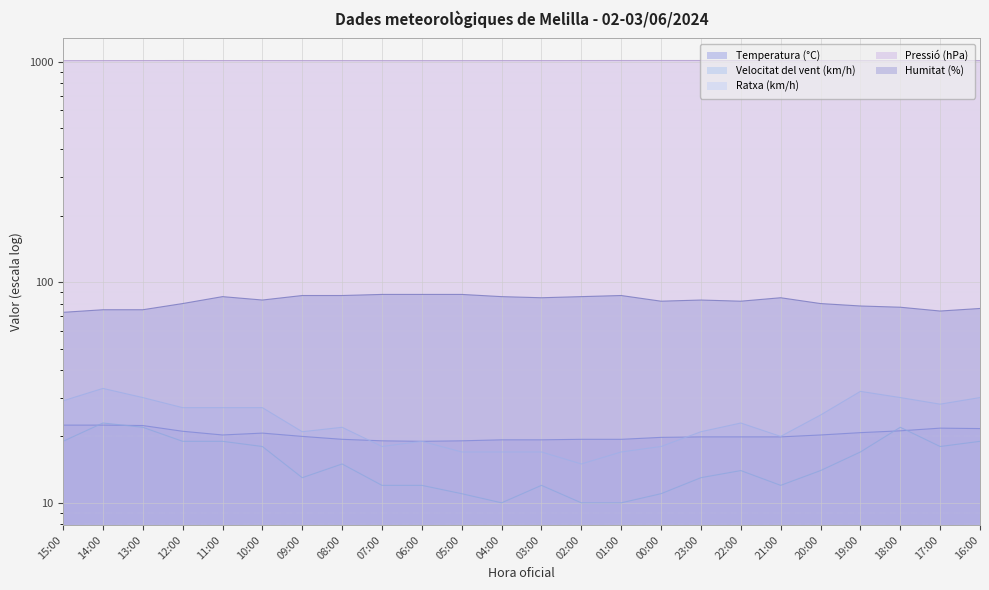

What is the label of the 15th point from the right?

06:00